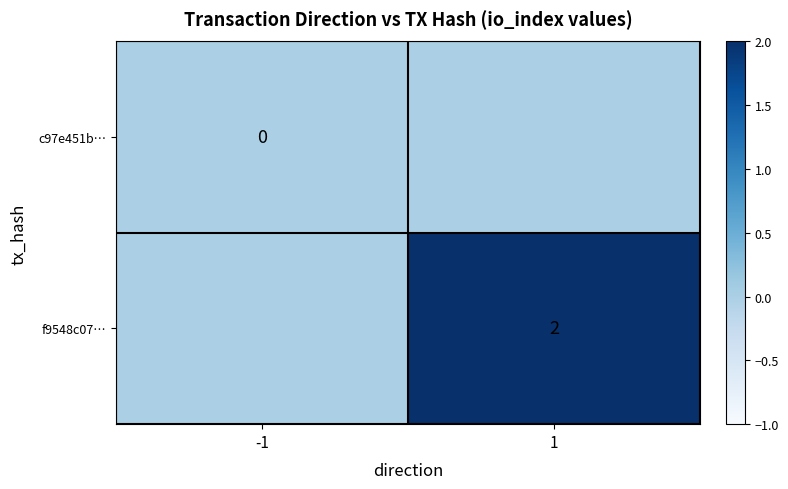

The value of f9548c07… at 1 is 3. True or false?

False